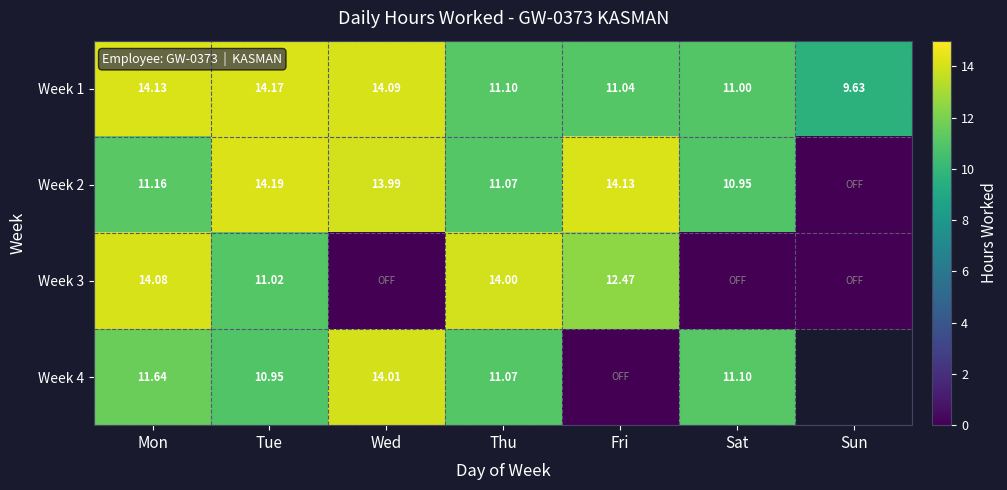

At how many categories does at least one series exceed 0?

7